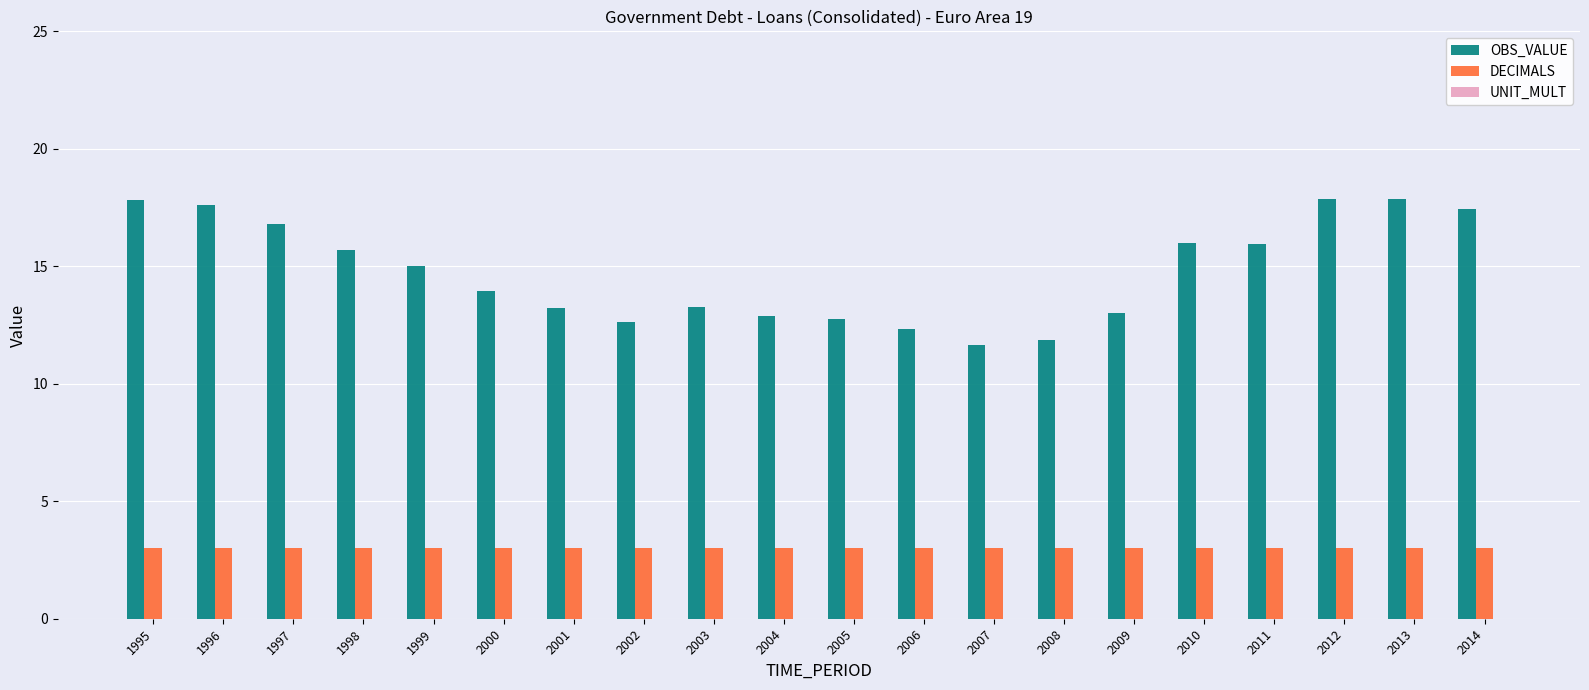

True or false: OBS_VALUE has a value of 13.2 at 2001.

True